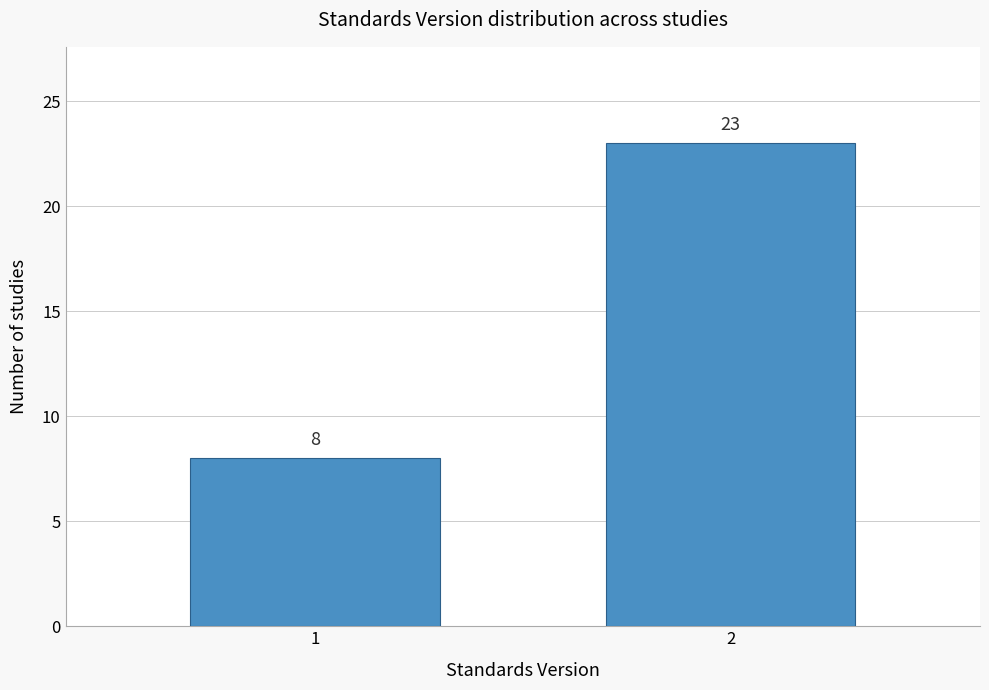

Reading left to right, list all the values displayed in this chart.

8	23